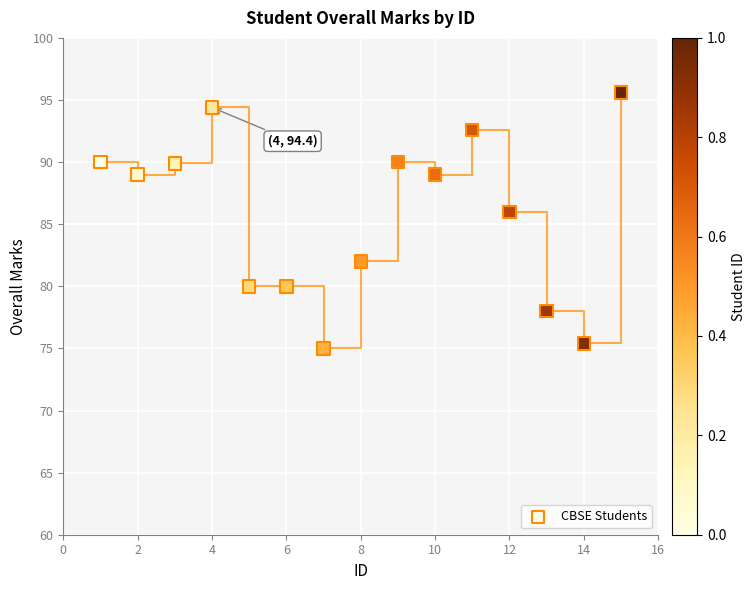

What is the range of X values (max minus min)?

14.0